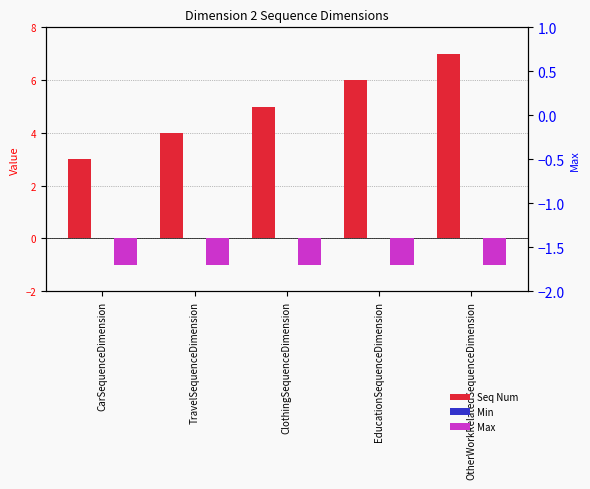

List the series in order of their overall mean, highest first.

Seq Num, Min, Max